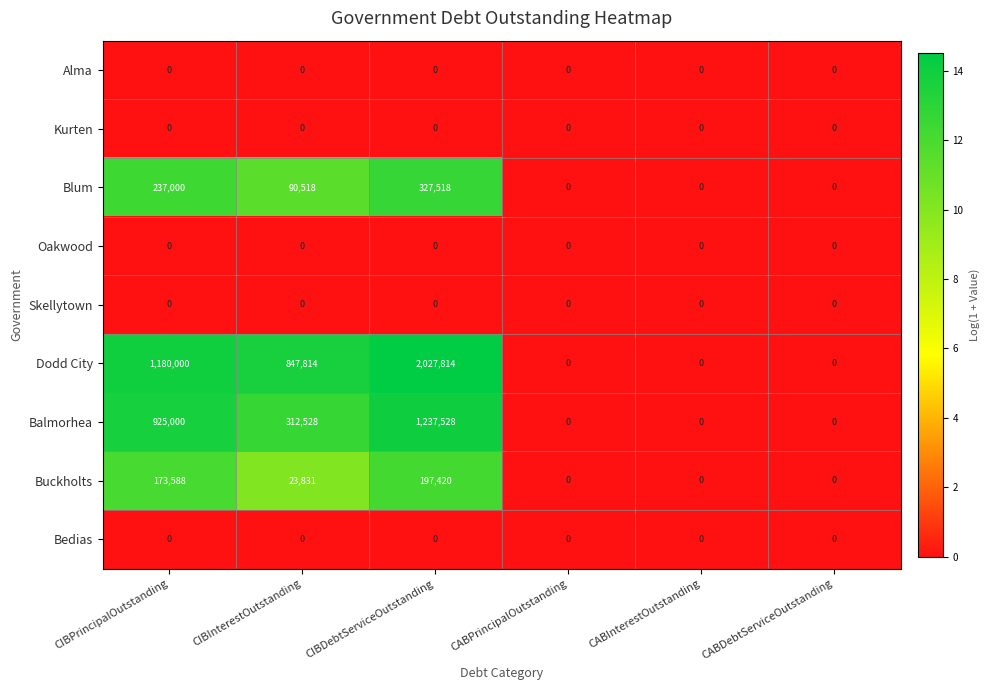

At which category is the sum across all series the highest?

CIBDebtServiceOutstanding